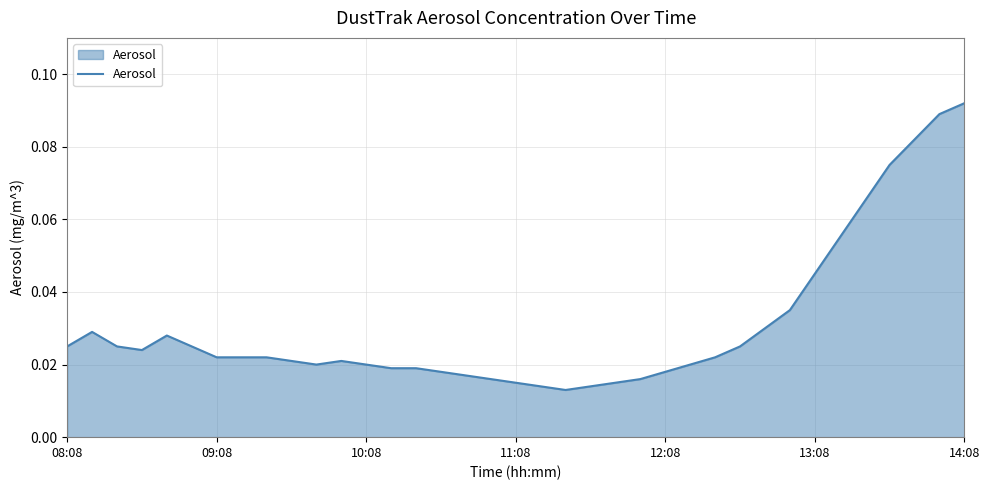

At which category does the chart reach its peak across all series?

14:08